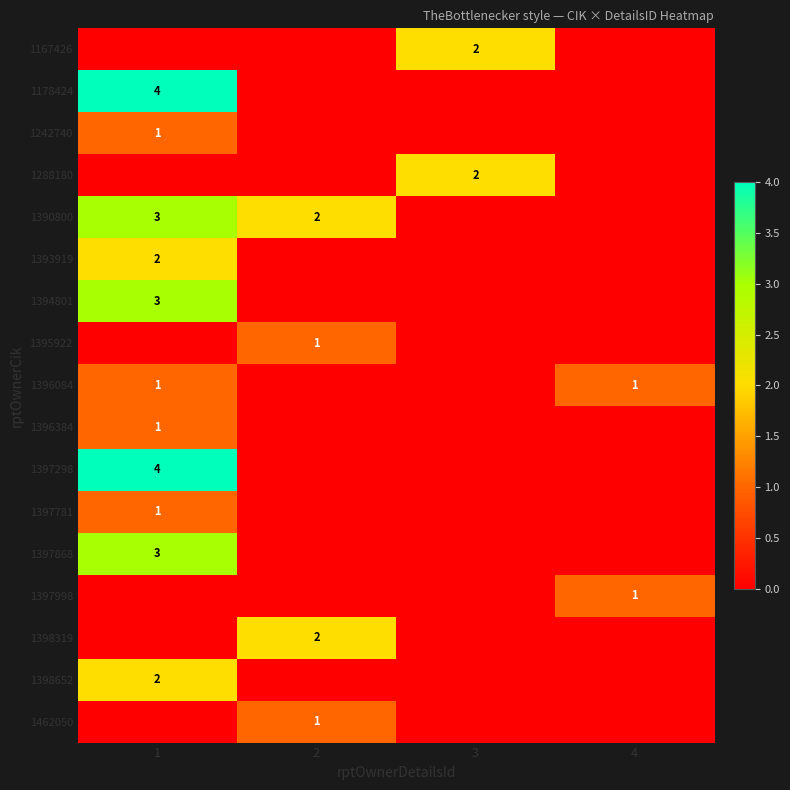

Is it true that 1390800 equals 2 at 1?

False